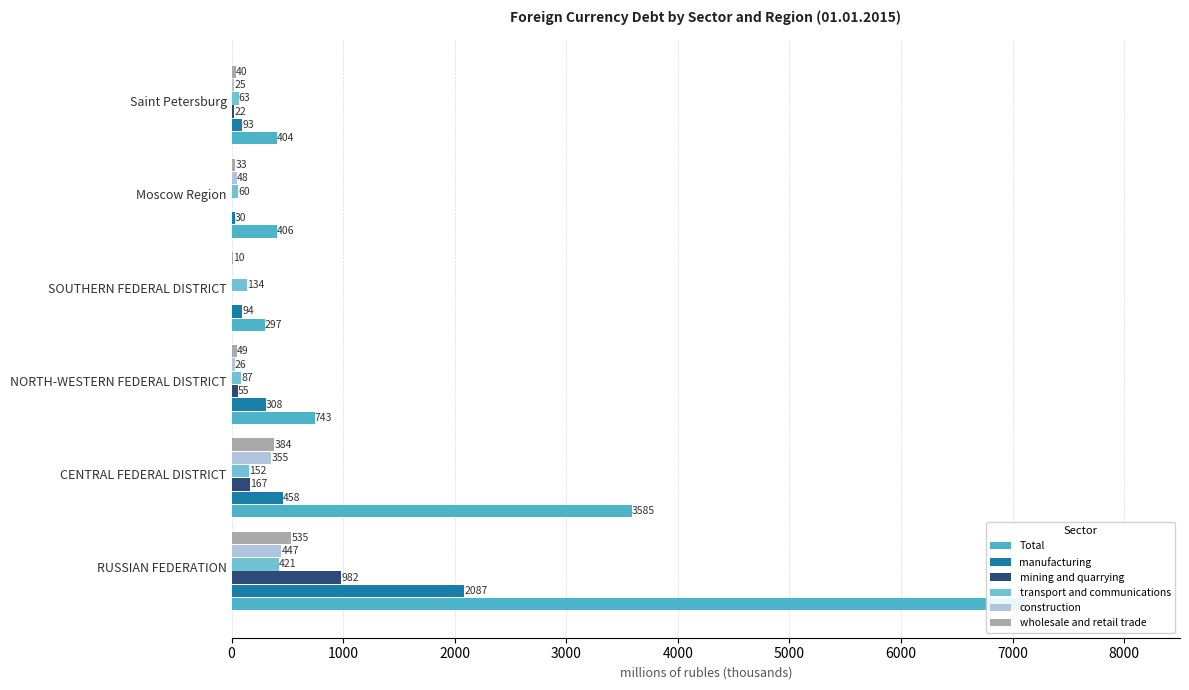

Rank the series by their maximum value, from lowest to highest.

transport and communications, construction, wholesale and retail trade, mining and quarrying, manufacturing, Total